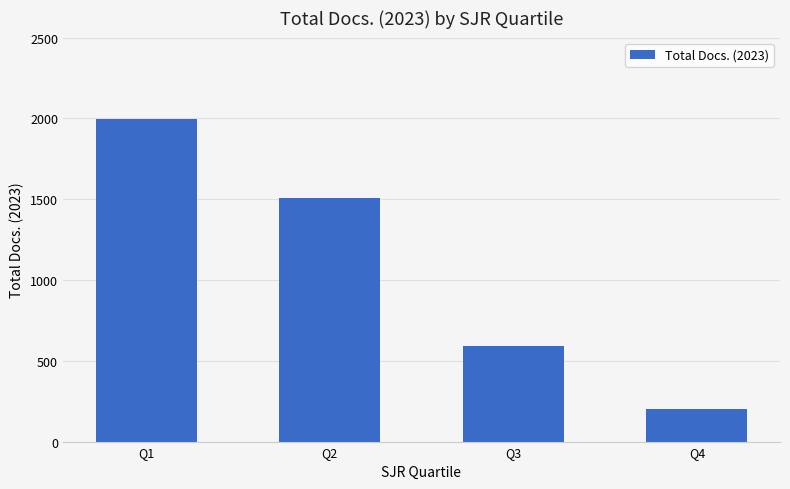

List the labels in order of value, smallest first.

Q4, Q3, Q2, Q1